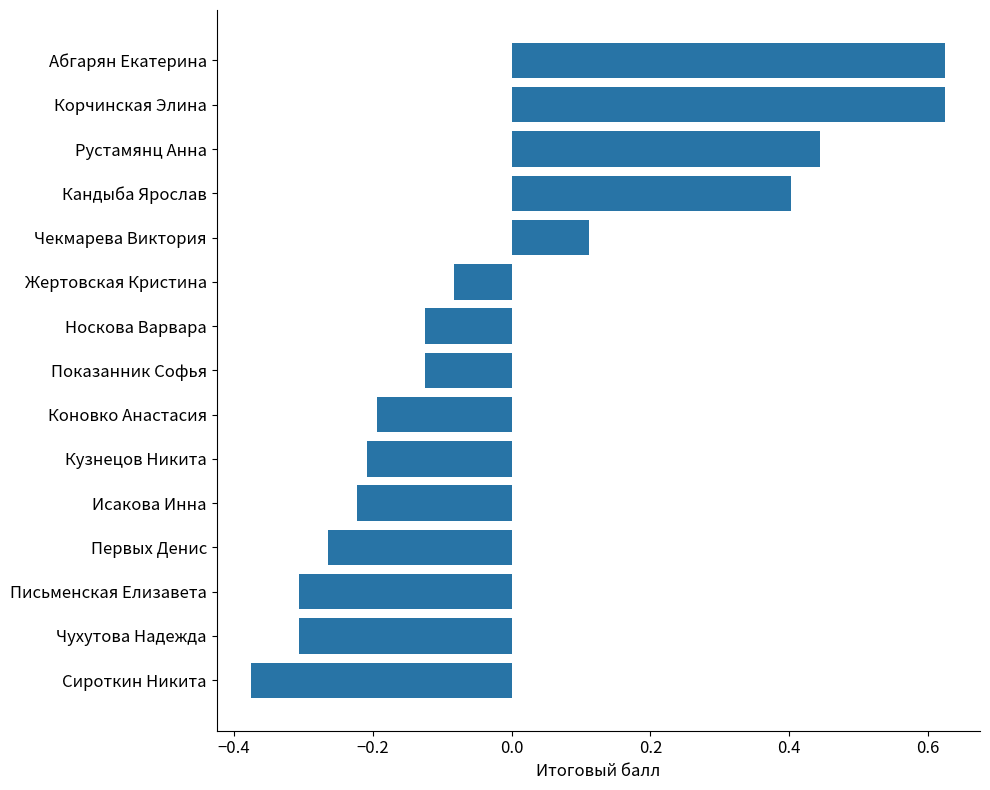

The value at Первых Денис is -0.3. True or false?

True